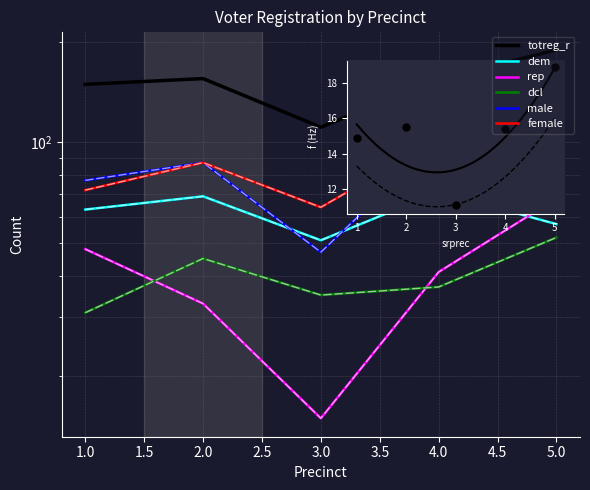

At which label is dcl closest to 41?

1.0